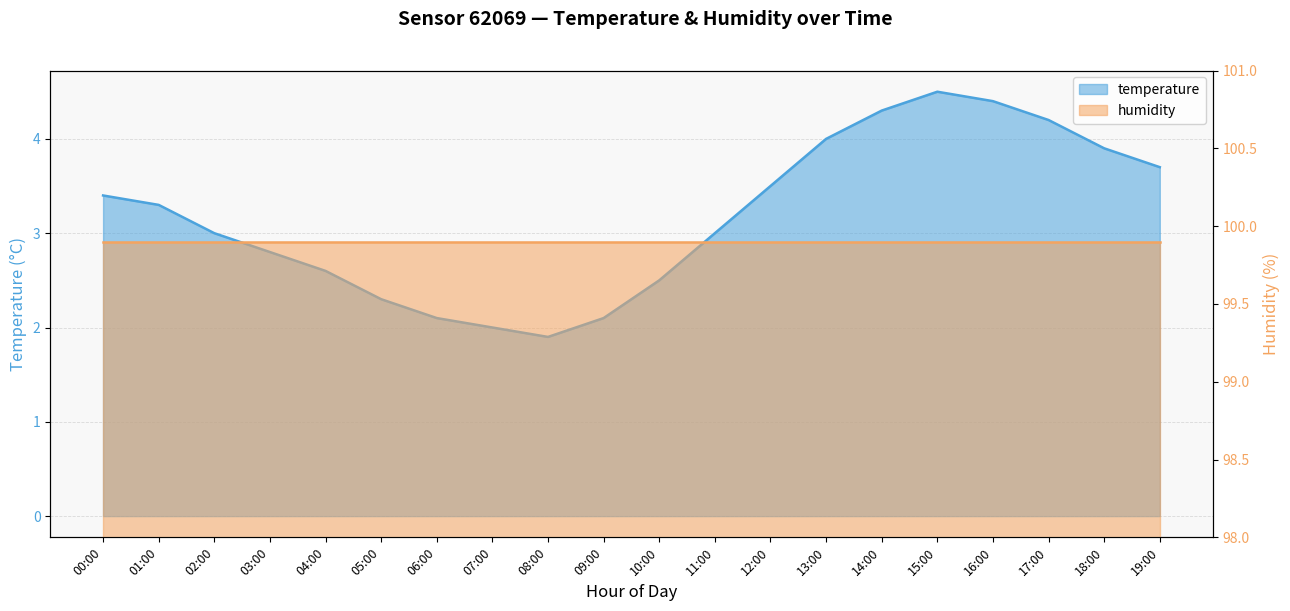

The chart shows a value of 3.0 at 02:00. True or false?

True